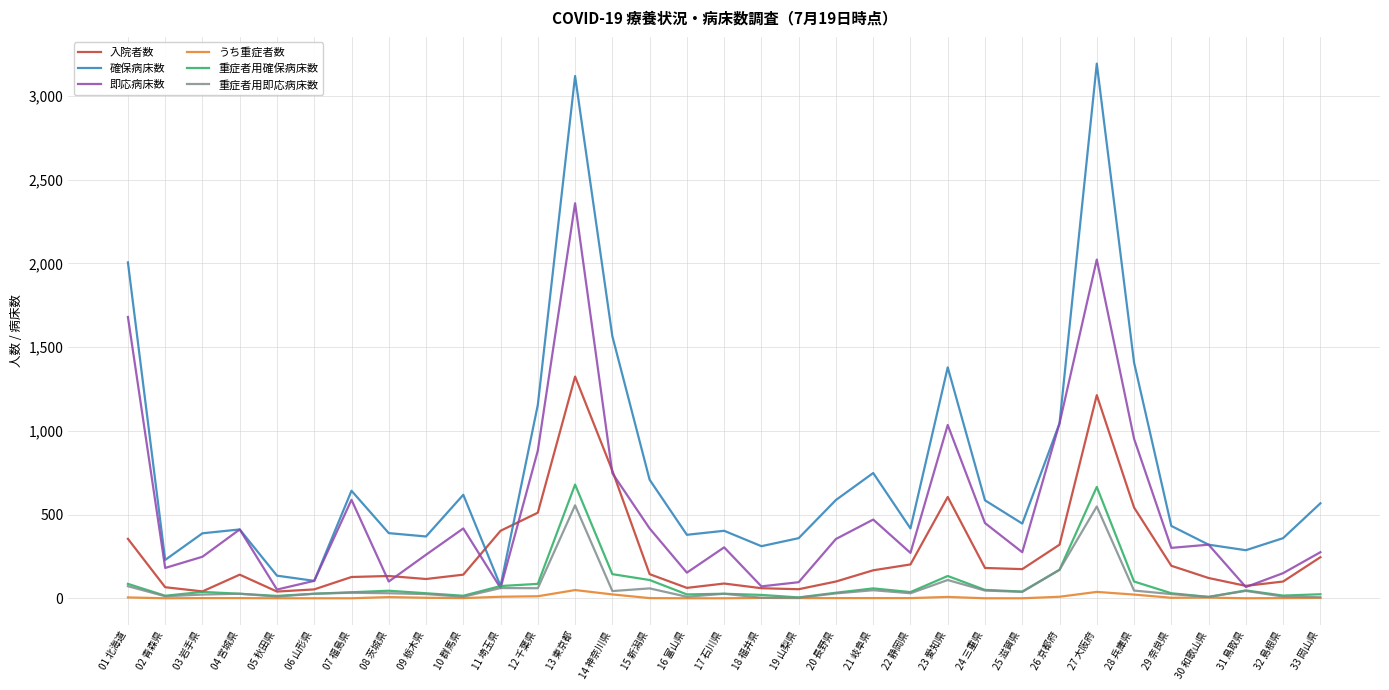

What is the greatest value displayed?

3193